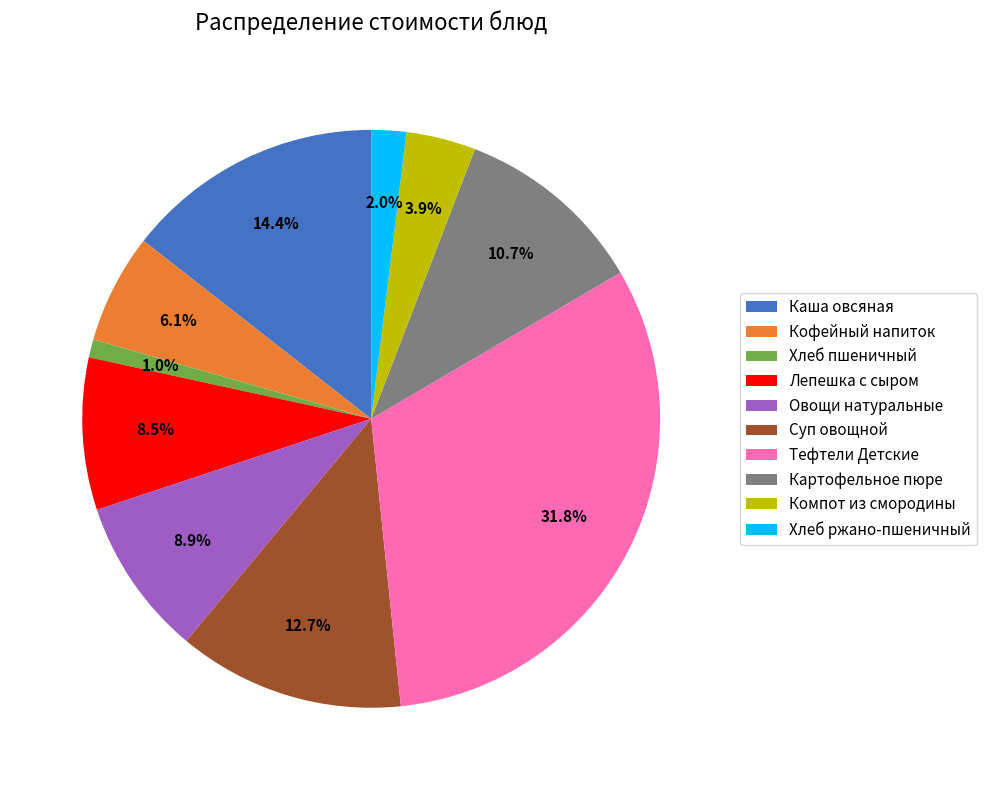

How much of the chart is everything except Суп овощной?

87.3%